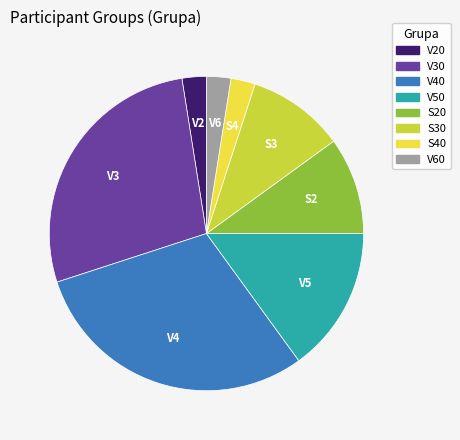

Is there a majority slice in this chart?

No